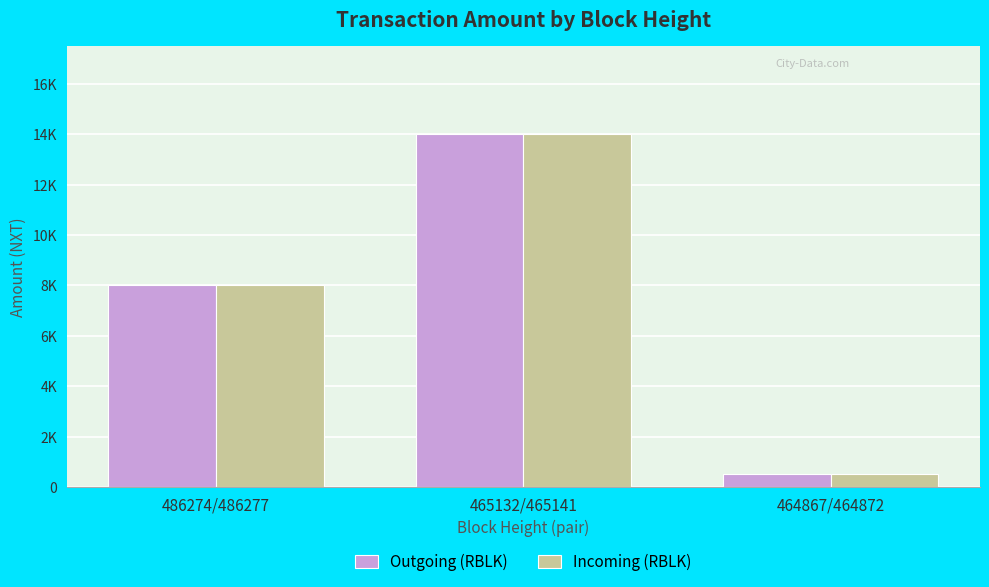

List the series in order of their overall mean, highest first.

Incoming (RBLK), Outgoing (RBLK)